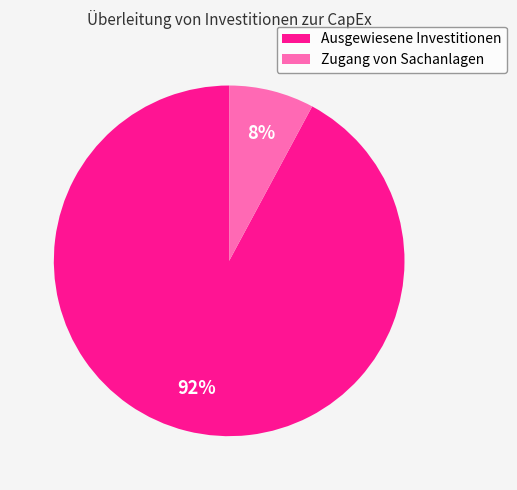

How many slices are in this pie chart?

2